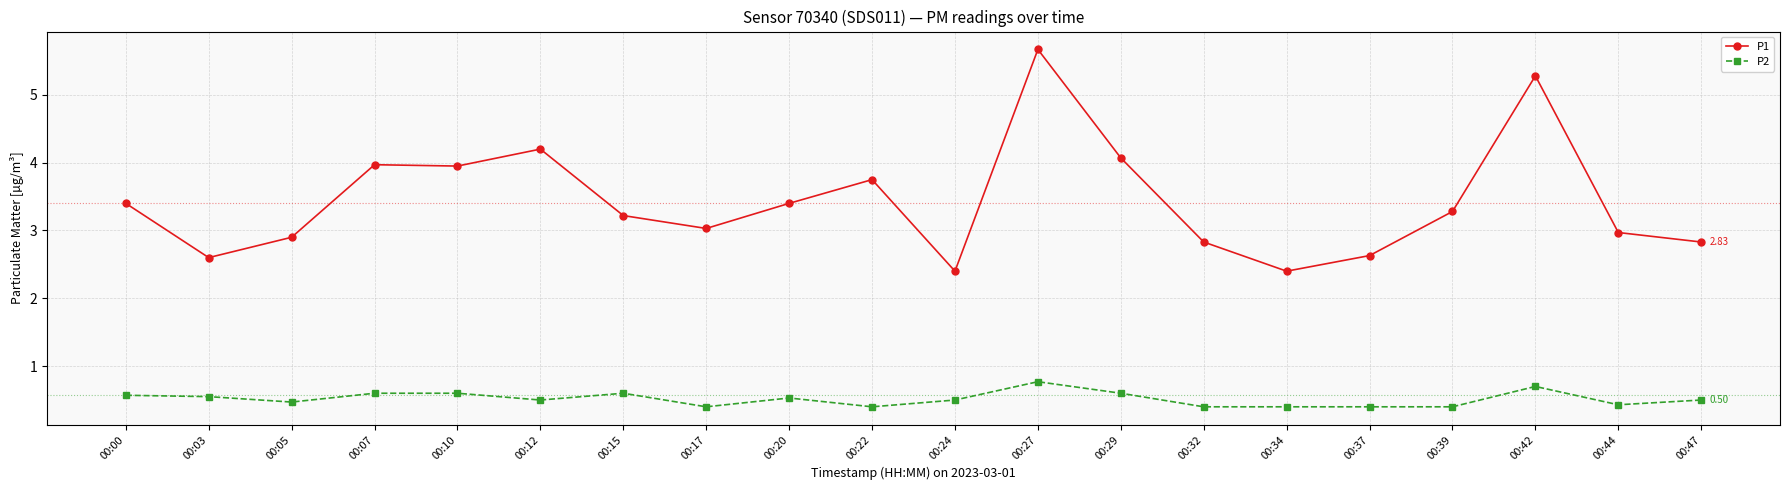

What is the maximum value shown in the chart?

5.7